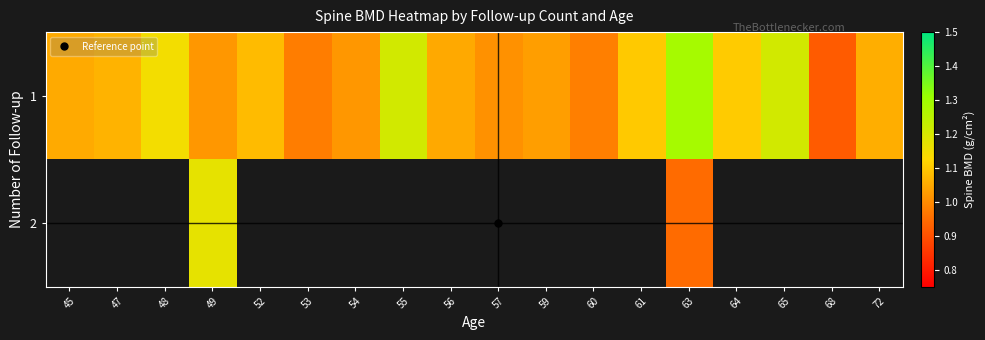

The value of 2 at 63 is 0.5. True or false?

False